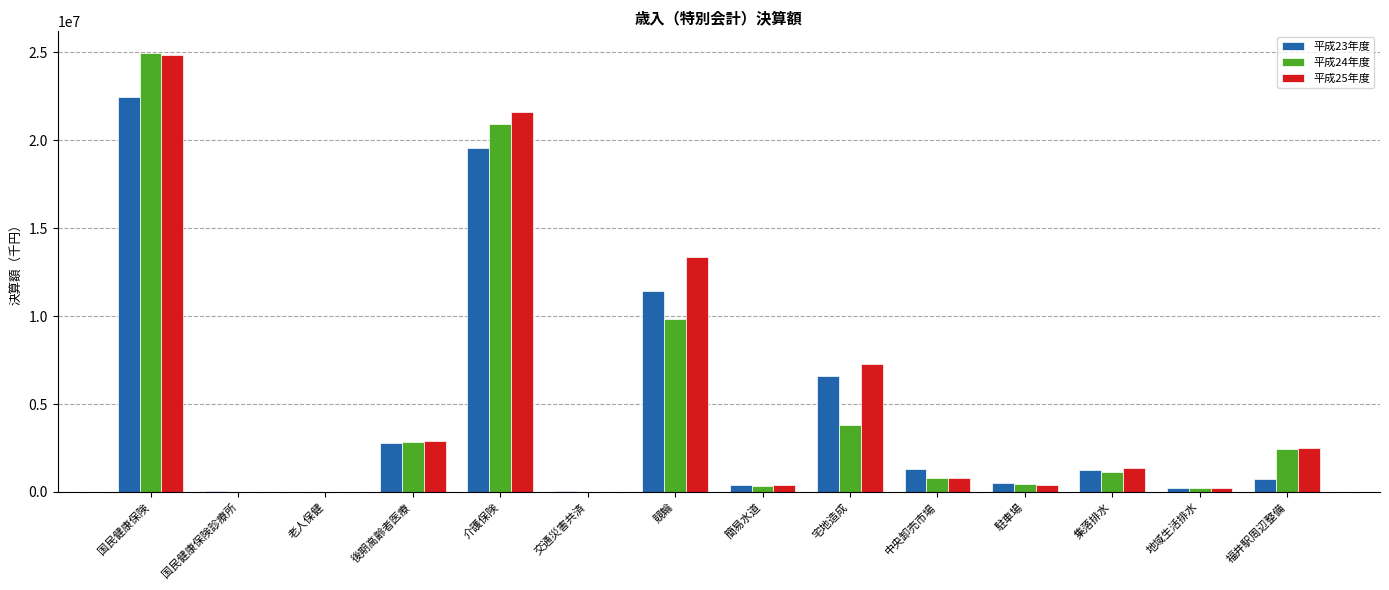

At which category is the sum across all series the highest?

国民健康保険